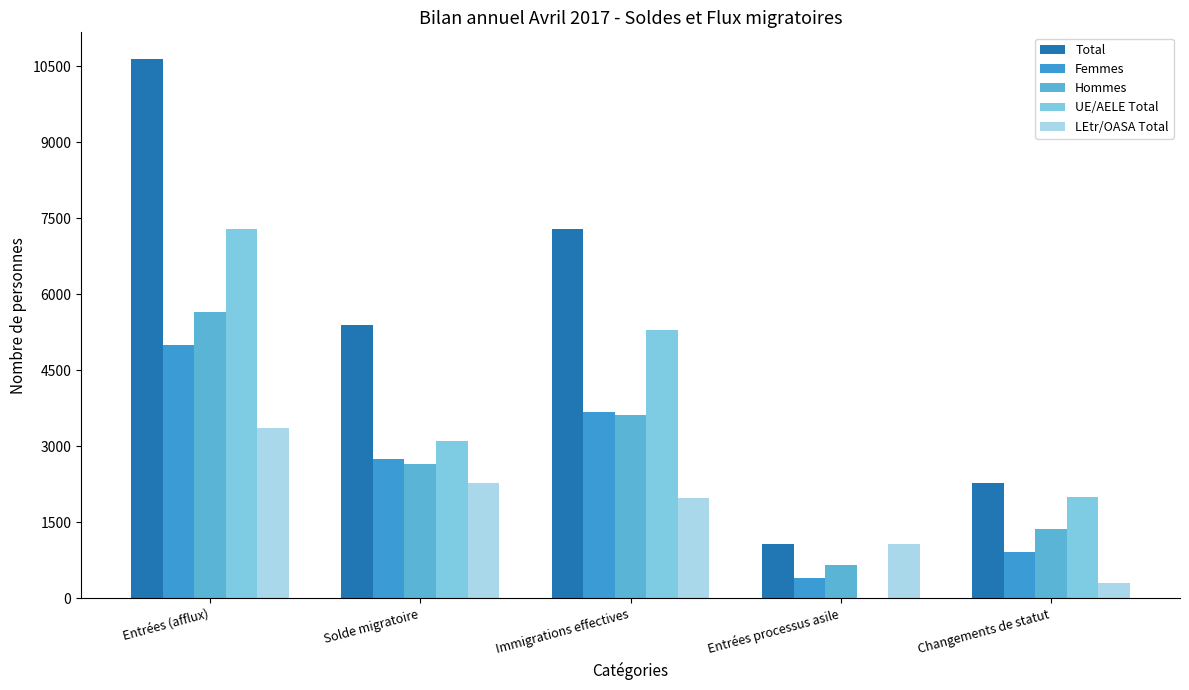

Does the chart contain stacked bars?

No